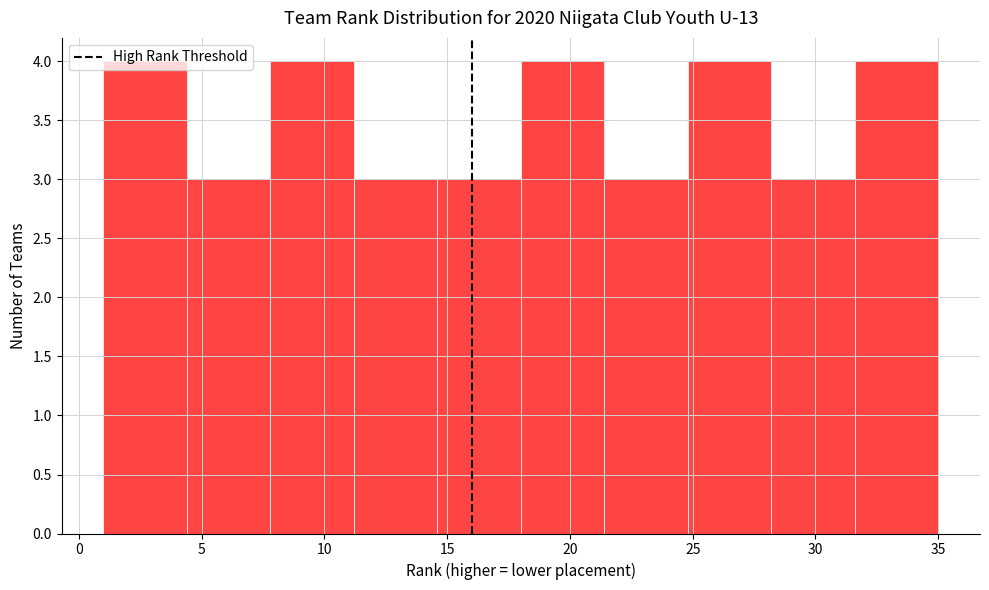

Reading left to right, list every bar in this chart as the range it spans on the x-axis followed by its height. Neither the bar edges nor the heights are printed on the chart, so give them approximately, as read against the axes.

1.0 to 4.4: 4
4.4 to 7.8: 3
7.8 to 11.2: 4
11.2 to 14.6: 3
14.6 to 18.0: 3
18.0 to 21.4: 4
21.4 to 24.8: 3
24.8 to 28.2: 4
28.2 to 31.6: 3
31.6 to 35.0: 4